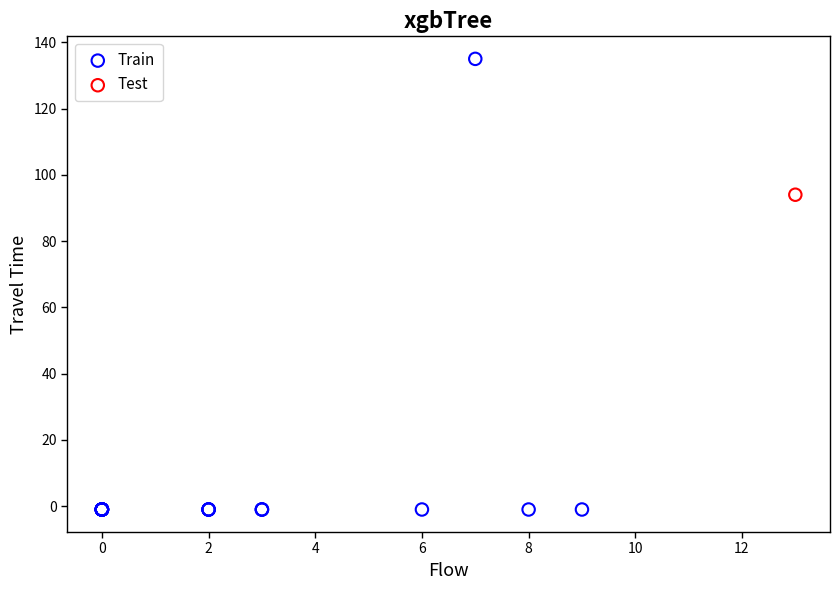

What are all the series names shown in the legend?

Train, Test